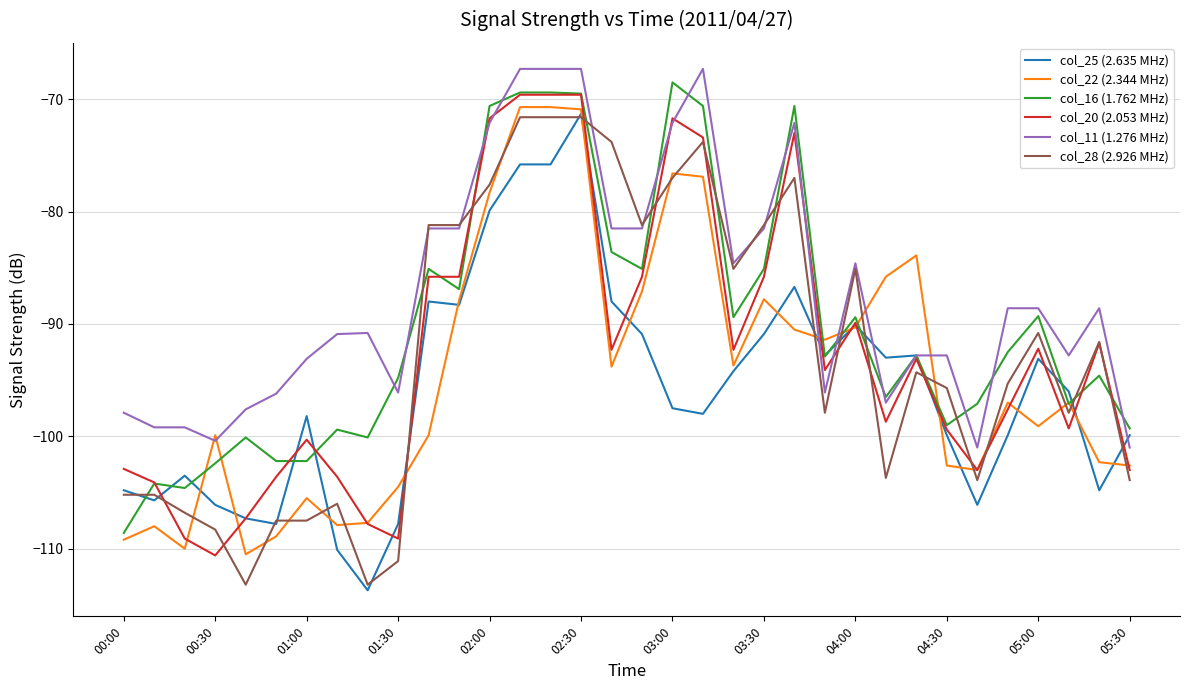

What is the sum of all col_20 (2.053 MHz) values?

-3146.8